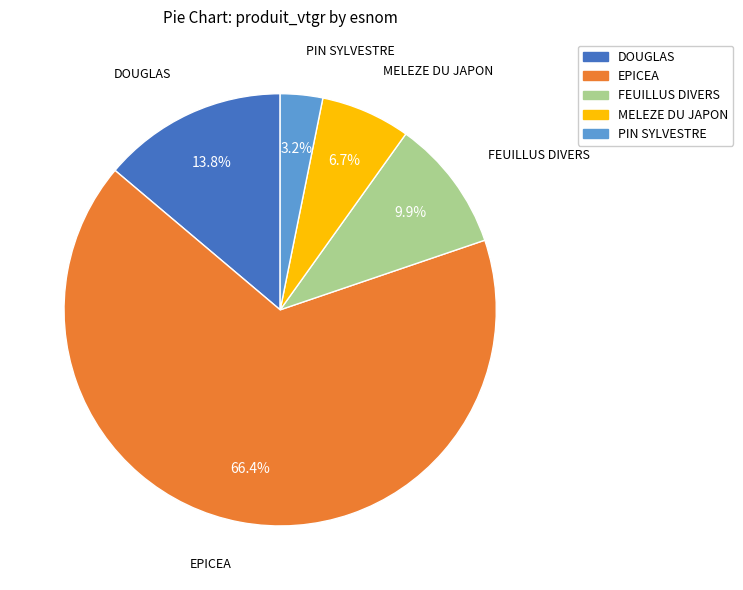

To the nearest percent, what percentage of the pie is DOUGLAS?

14%